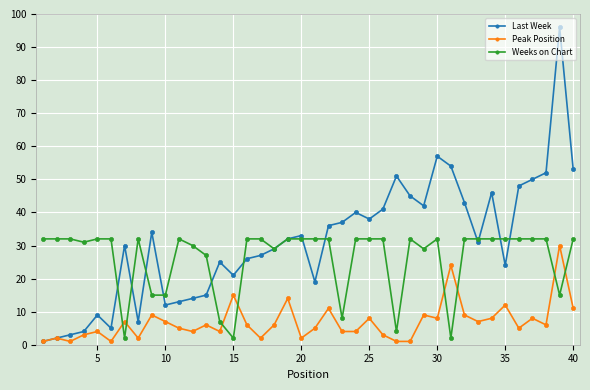

Which series has the widest spread of values?

Last Week